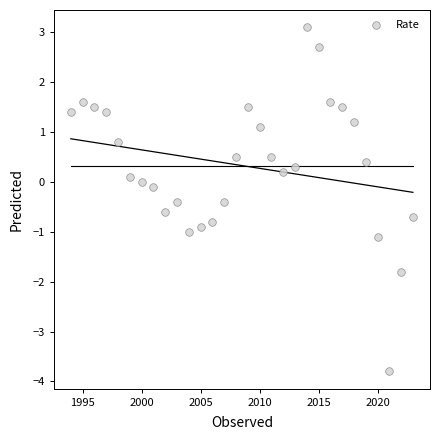

What is the range of Y values (max minus min)?

6.9